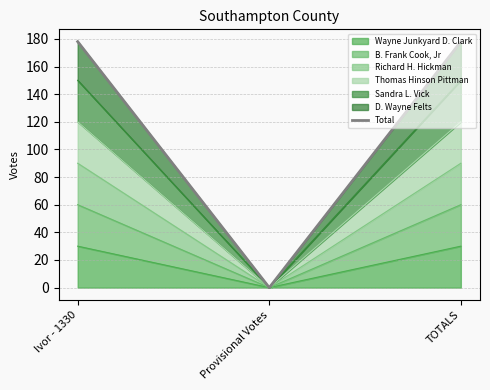

What position from the right is TOTALS?

1